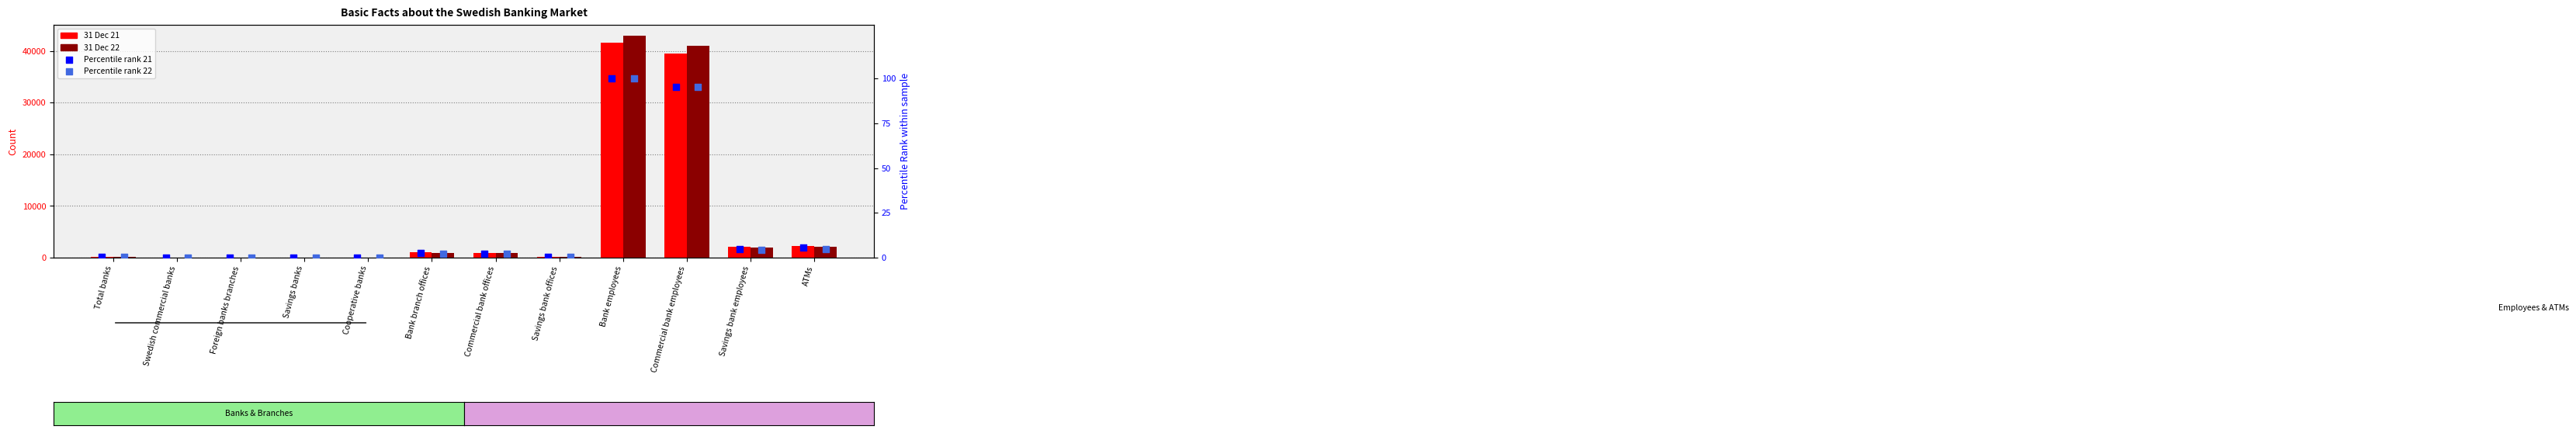

What are all the series names shown in the legend?

31 Dec 21, 31 Dec 22, Percentile rank 21, Percentile rank 22